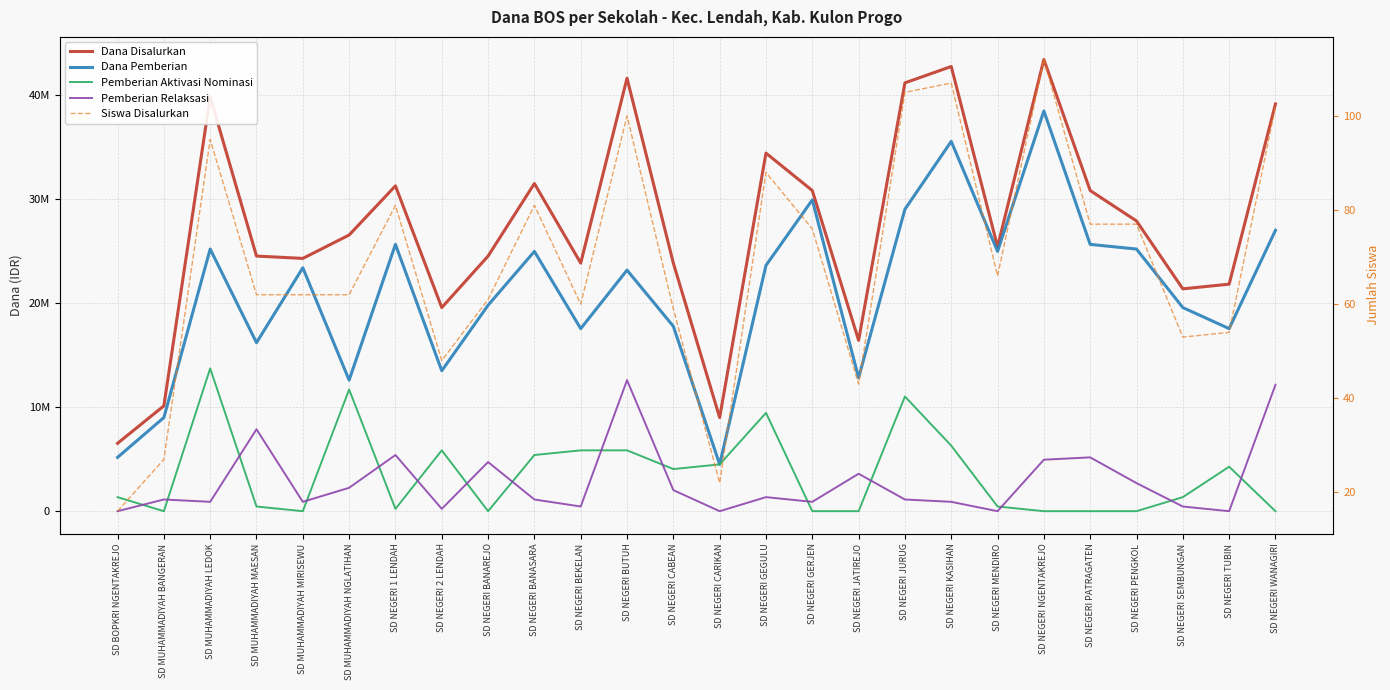

At SD NEGERI NGENTAKREJO, list the series in order from smallest to largest.

Pemberian Aktivasi Nominasi, Siswa Disalurkan, Pemberian Relaksasi, Dana Pemberian, Dana Disalurkan